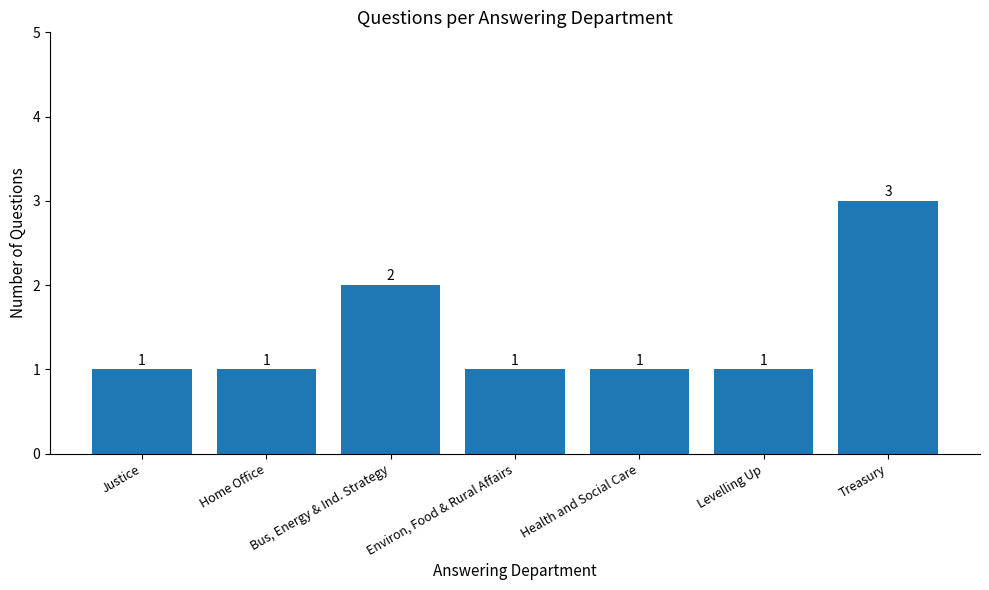

What is the minimum value shown in the chart?

1